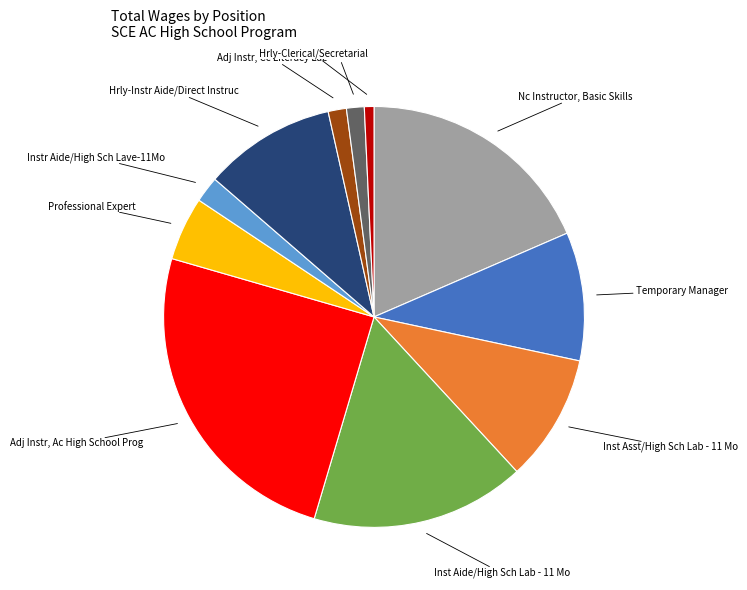

Combined, do Hrly-Instr Aide/Direct Instruc and Adj Instr, Ac High School Prog account for over 50%?

No